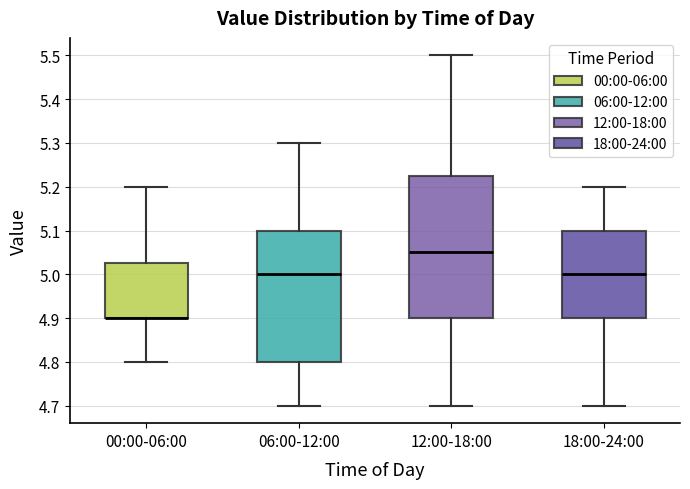

Reading left to right, read every box against the y-axis: the position of its median line, the range the box covers, and the ends of its whiskers. The values are not printed on the chart, so give them approximately, as read against the axis.

00:00-06:00: median 4.90 (drawn on the box's lower edge), box 4.90 to 5.03, whiskers 4.80 to 5.20
06:00-12:00: median 5.00, box 4.80 to 5.10, whiskers 4.70 to 5.30
12:00-18:00: median 5.05, box 4.90 to 5.23, whiskers 4.70 to 5.50
18:00-24:00: median 5.00, box 4.90 to 5.10, whiskers 4.70 to 5.20